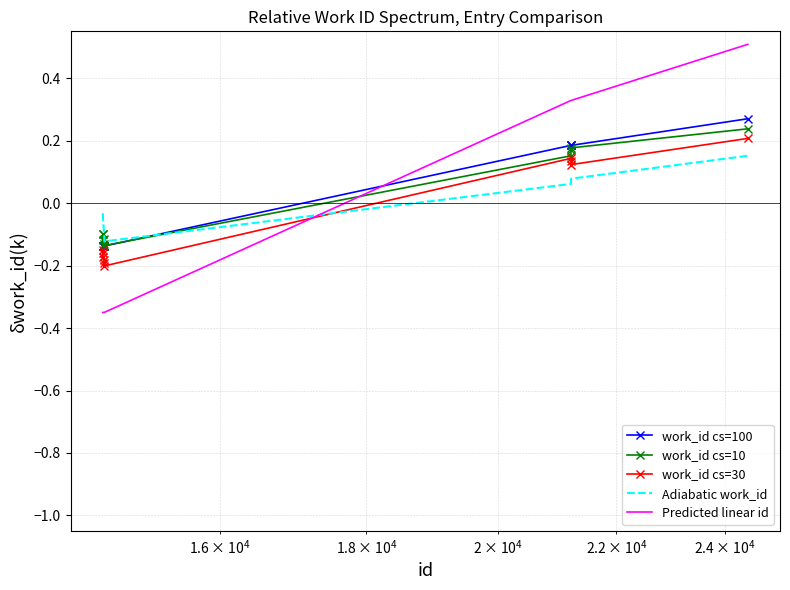

What is the greatest value displayed?

0.5